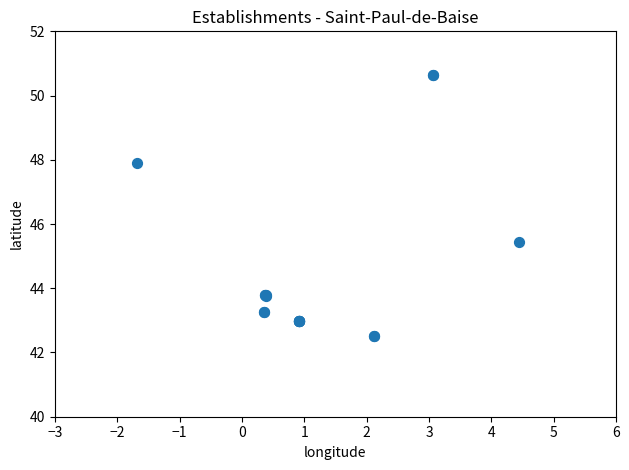

What Y value in the scatter plot is closest to 46?

45.5